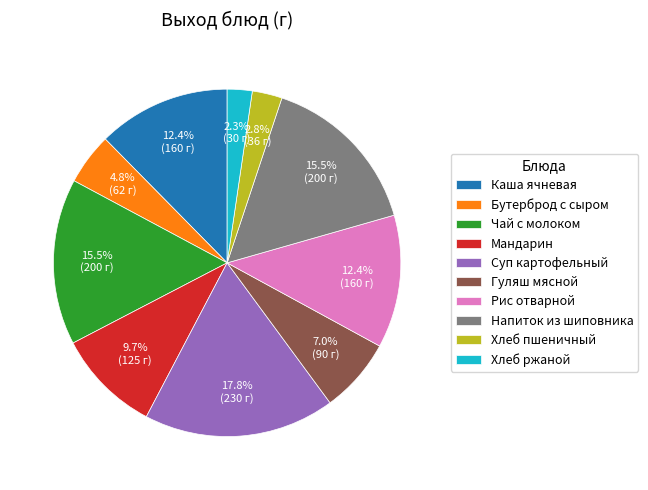

How many segments does this pie chart have?

10